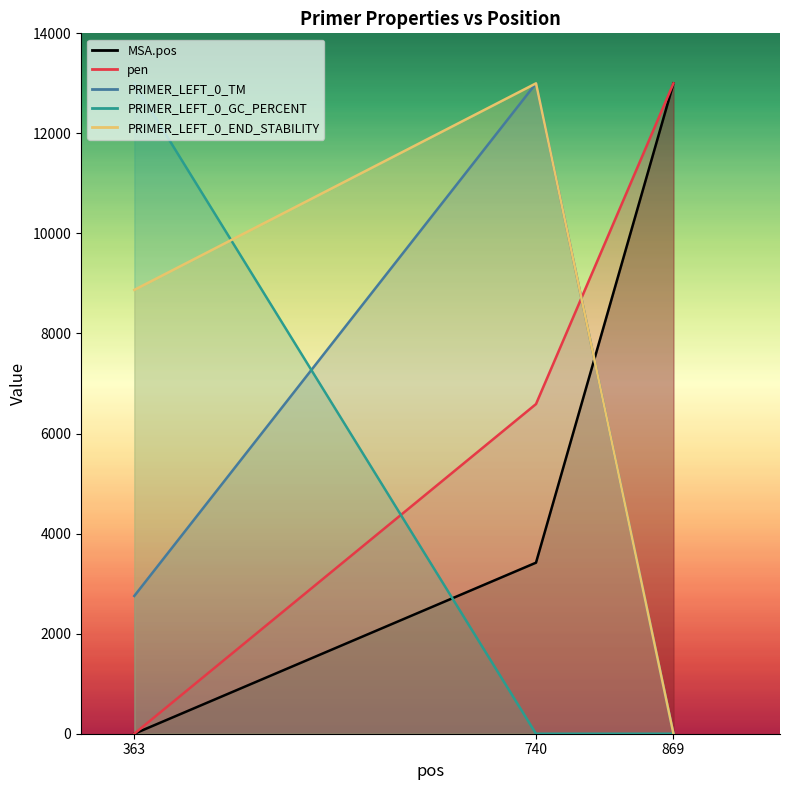

At which label is PRIMER_LEFT_0_END_STABILITY closest to 6500?

363